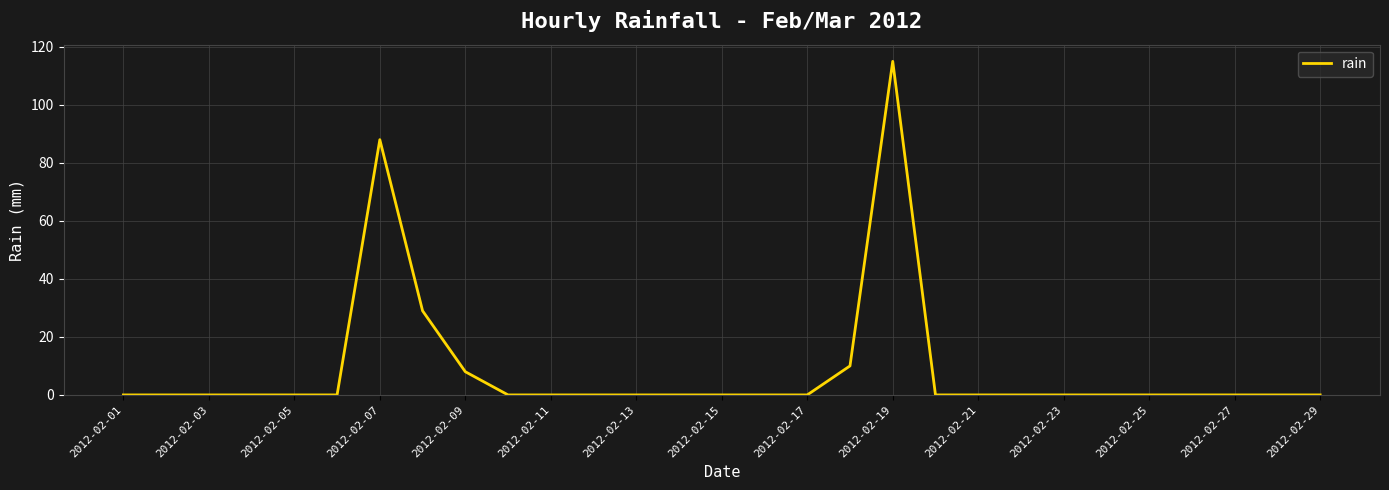

What is the maximum value shown in the chart?

115